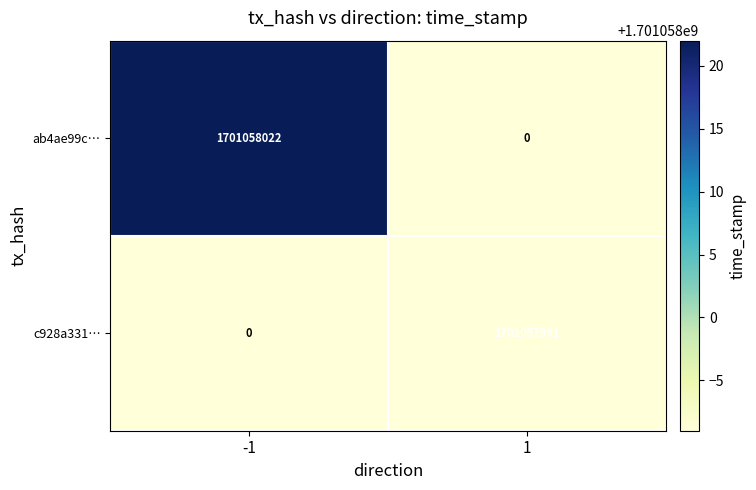

What is the maximum value shown in the chart?

1701058022